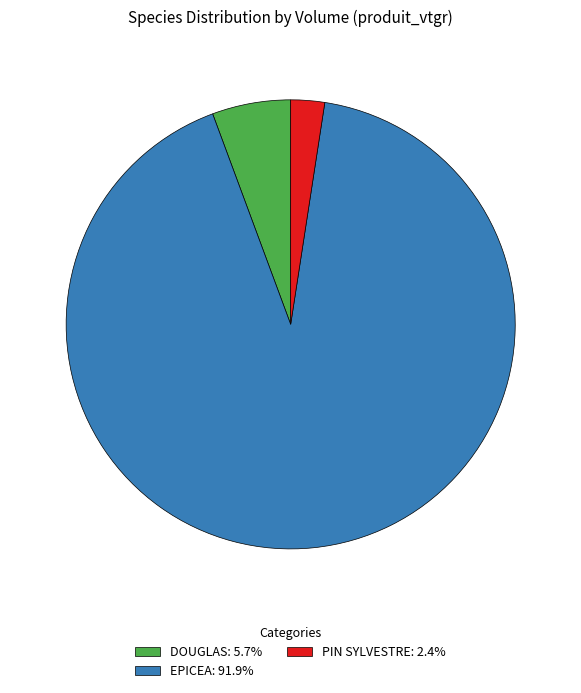

Combined, do EPICEA: 91.9% and PIN SYLVESTRE: 2.4% account for over 50%?

Yes